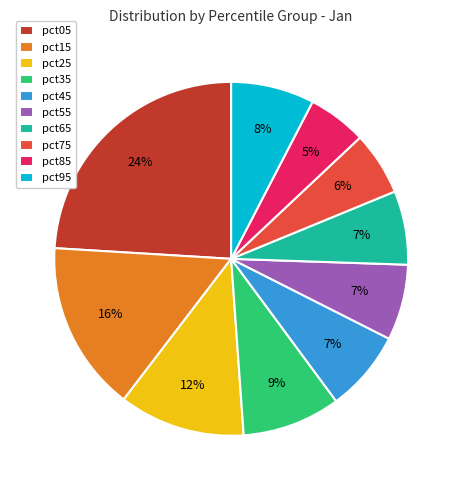

How many segments does this pie chart have?

10